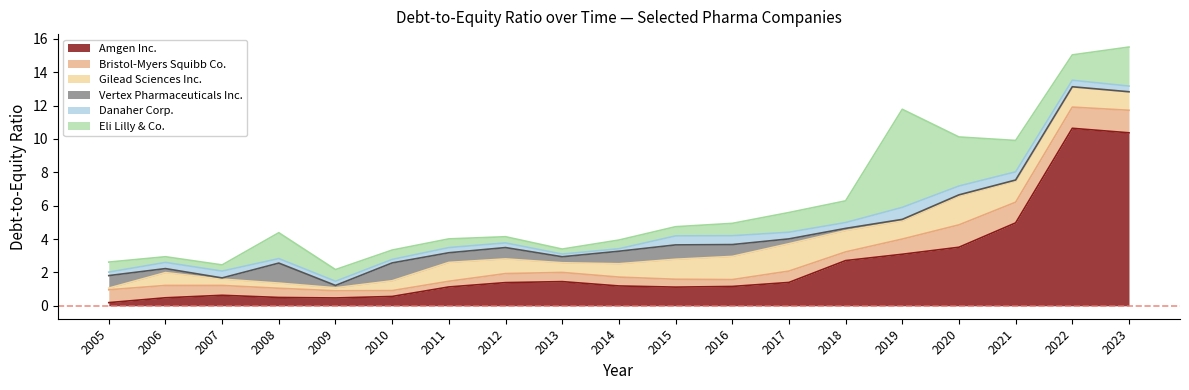

Between 2021 and 2007, which is larger?

2021